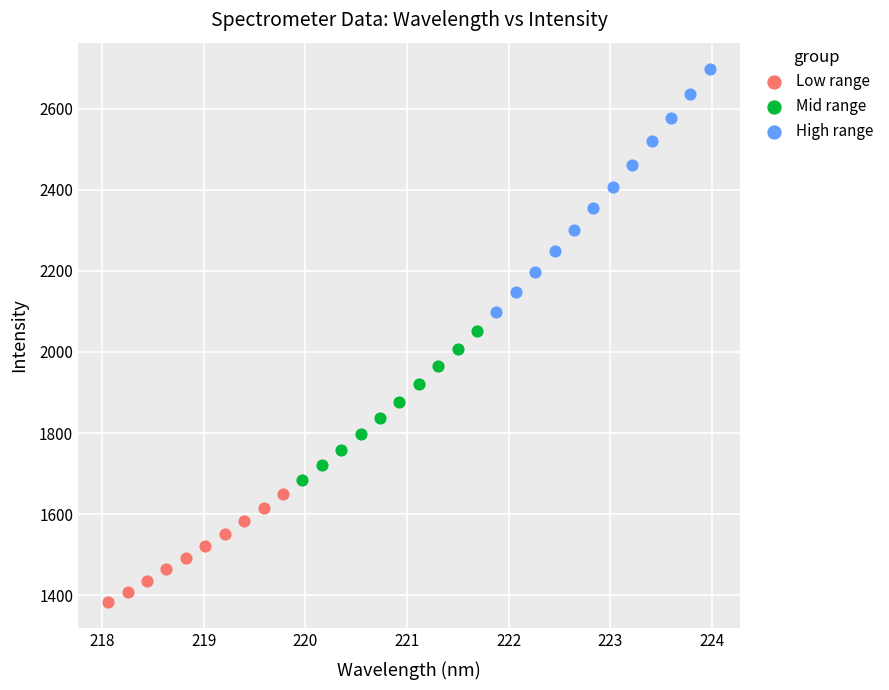

Which series reaches the maximum Y coordinate?

High range